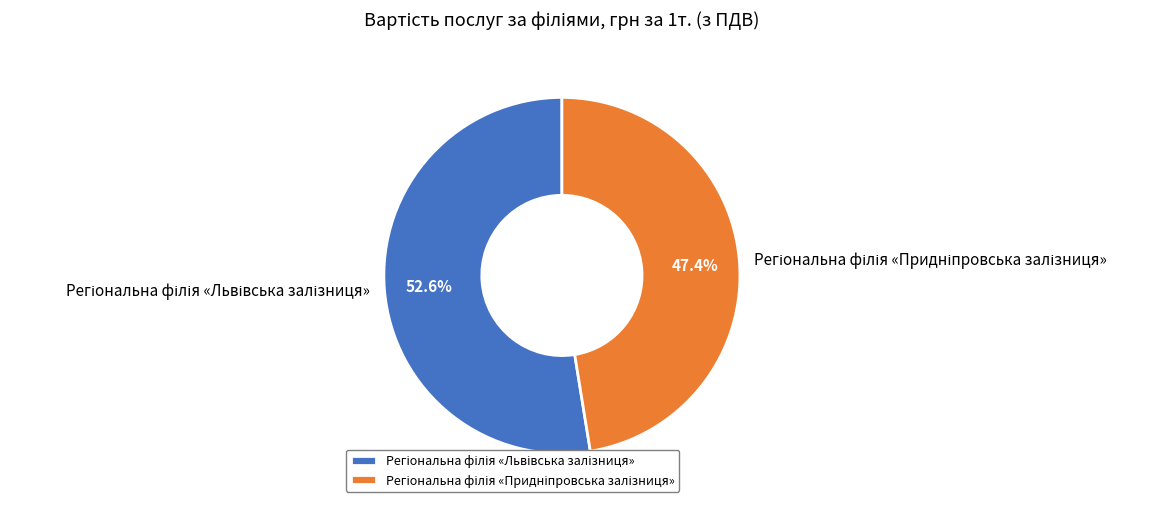

Is there any slice that represents more than half of the pie?

Yes